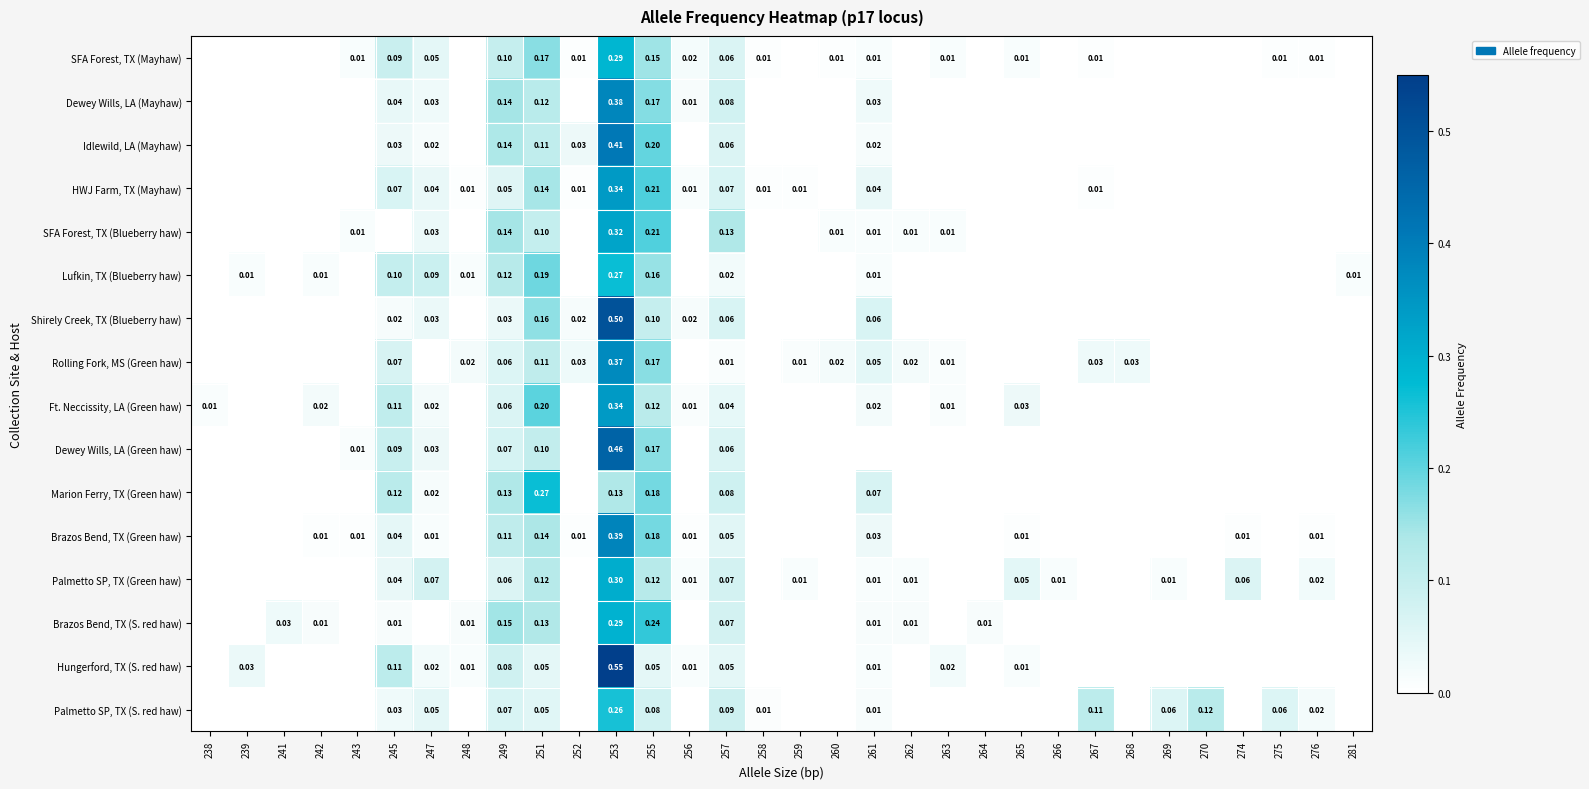

Is the value of Brazos Bend, TX (Green haw) at 242 greater than the value of Palmetto SP, TX (S. red haw) at 245?

No